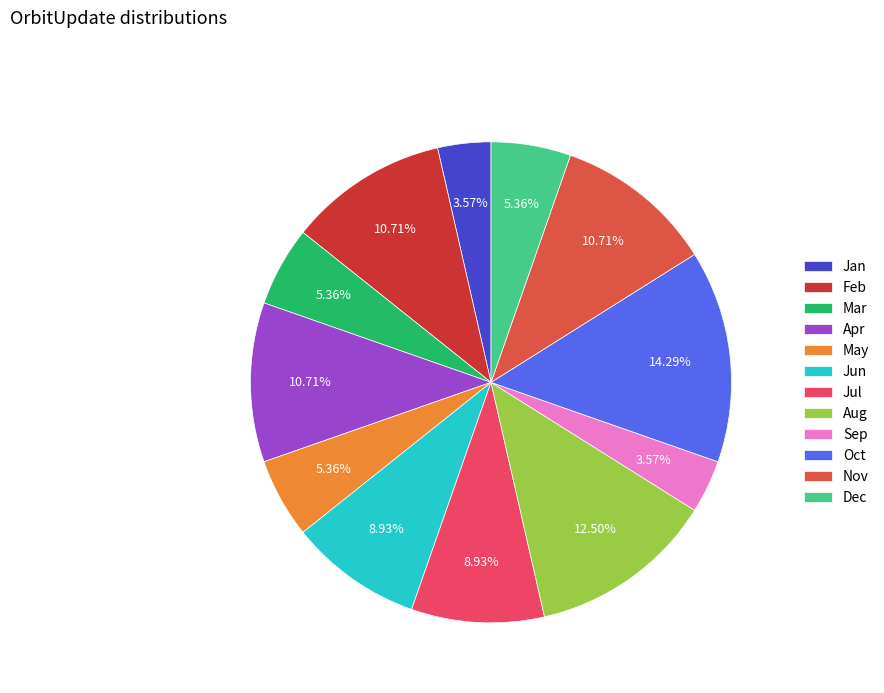

To the nearest percent, what is the combined percentage of May and Apr?

16%